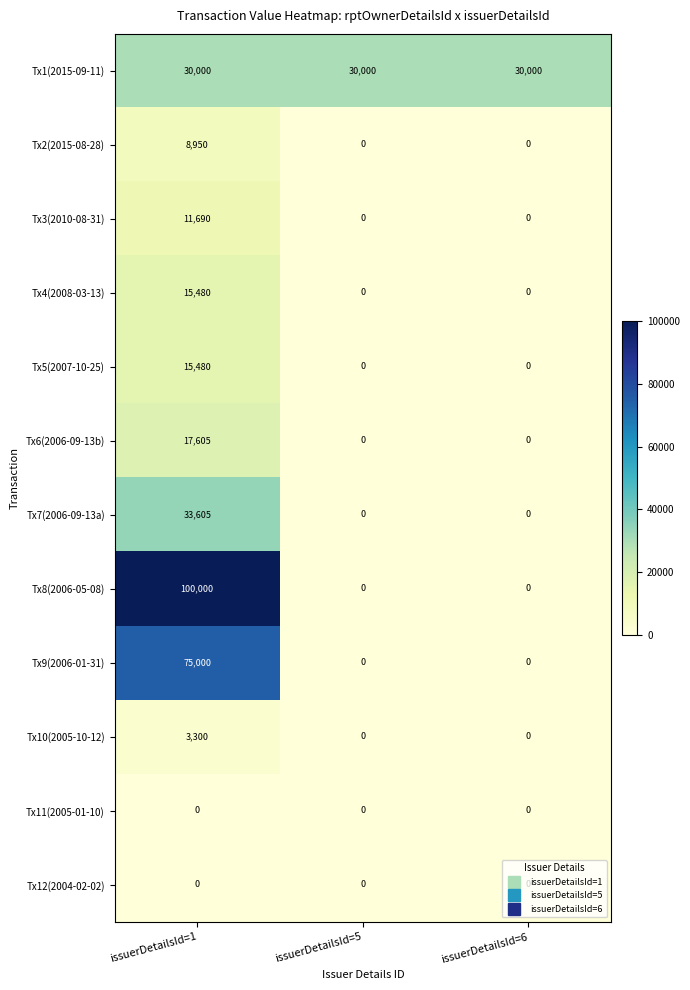

At which category is the sum across all series the highest?

issuerDetailsId=1